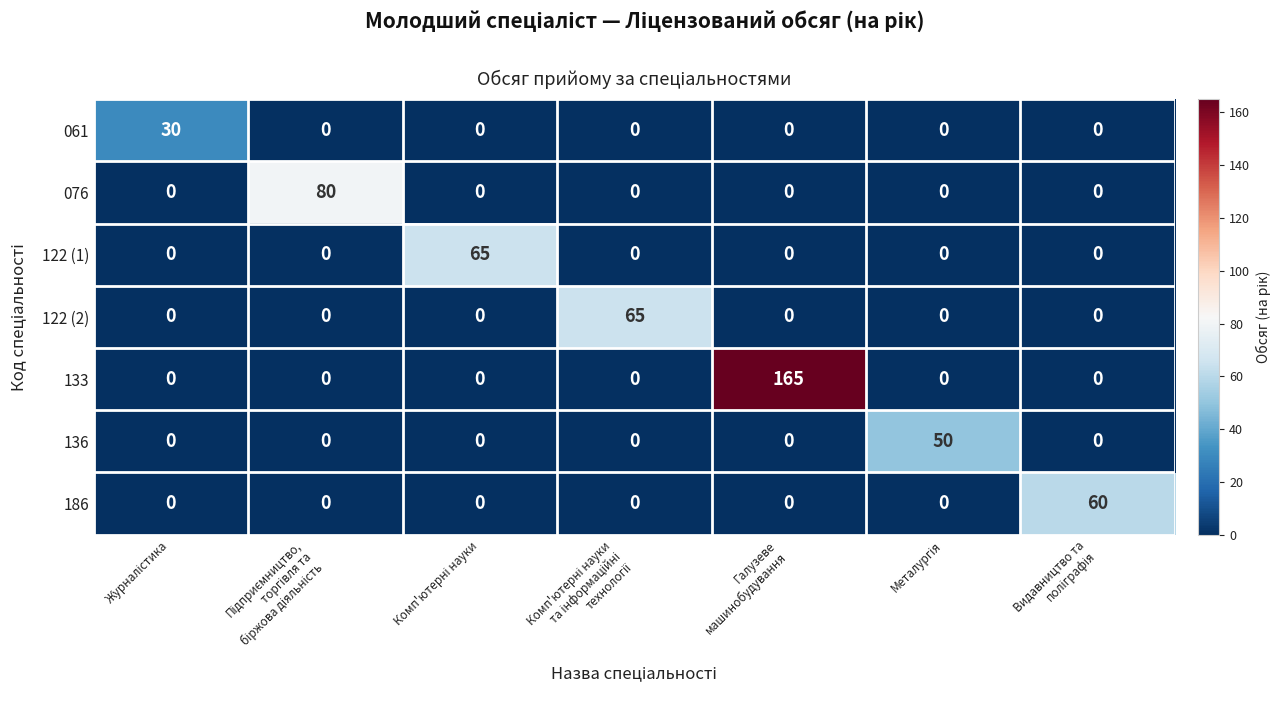

Which series has the widest spread of values?

133